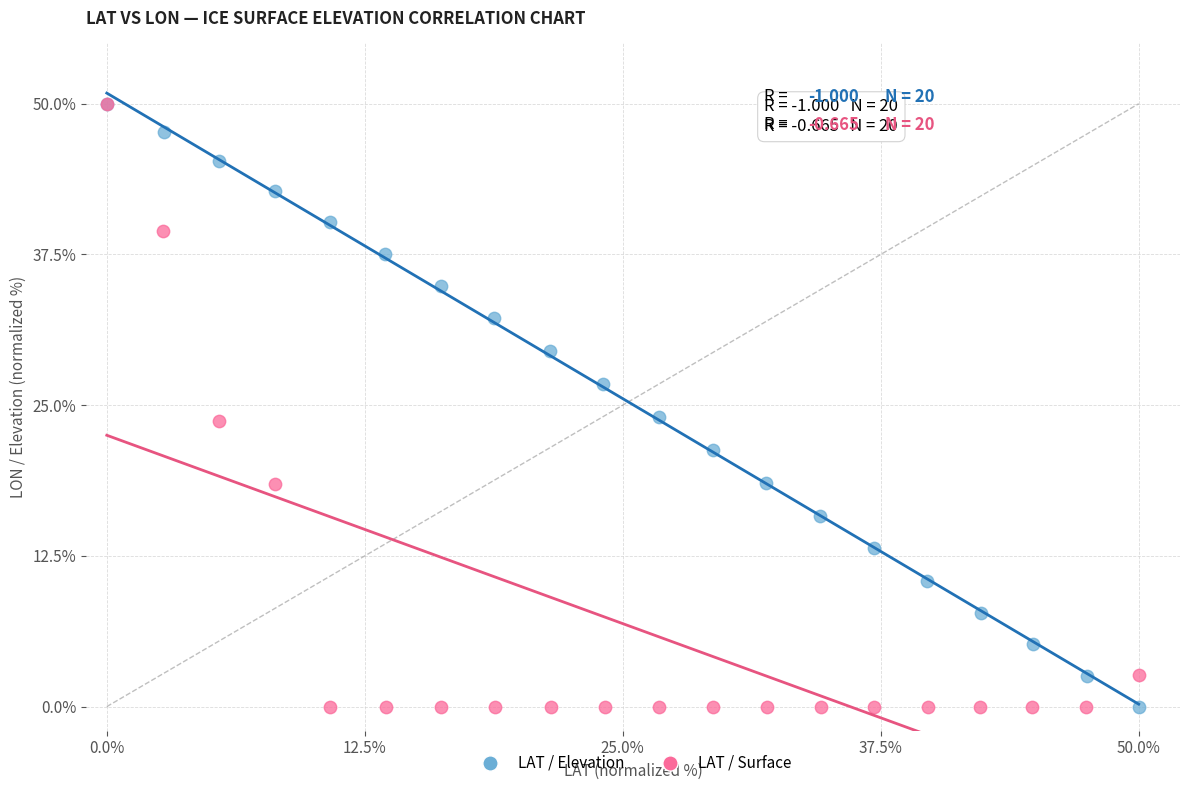

What are all the series names shown in the legend?

LAT / Elevation, LAT / Surface